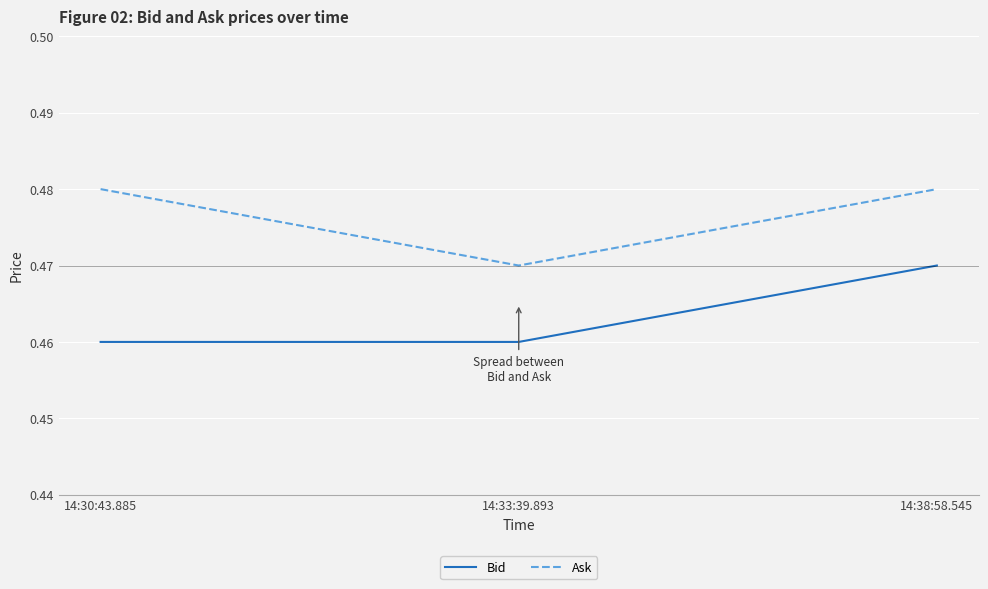

The Ask series shows 0.3 at 14:33:39.893. True or false?

False